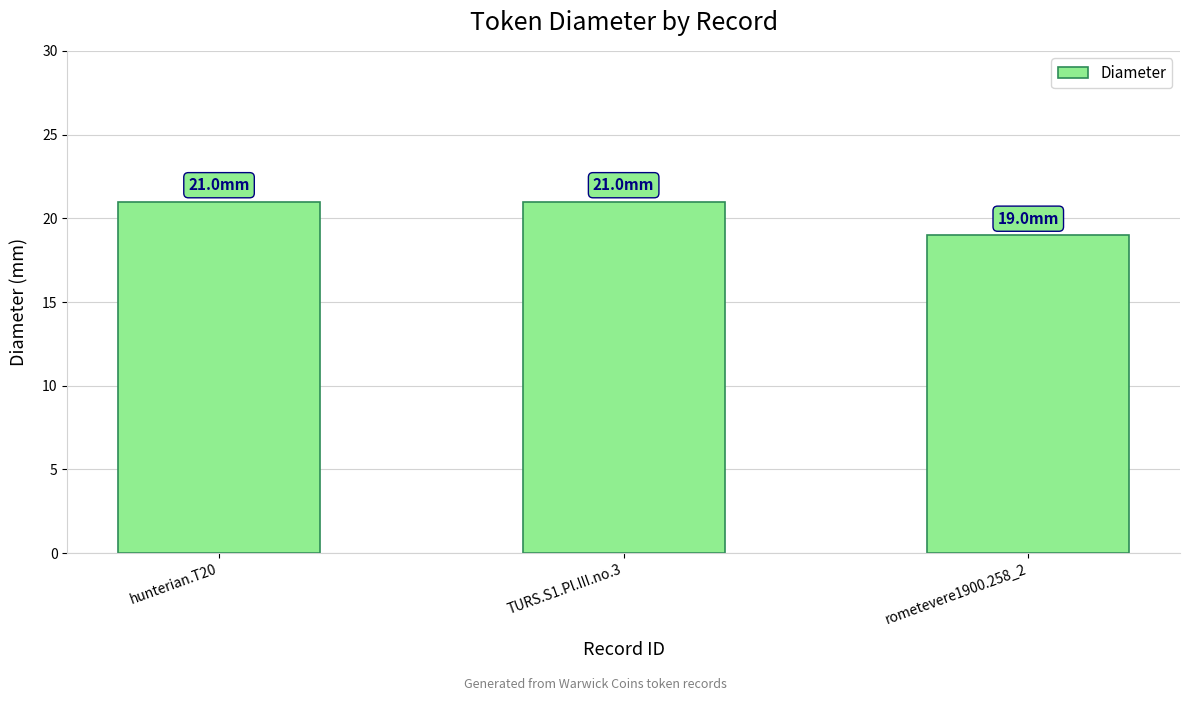

How many data points does each series have?

3